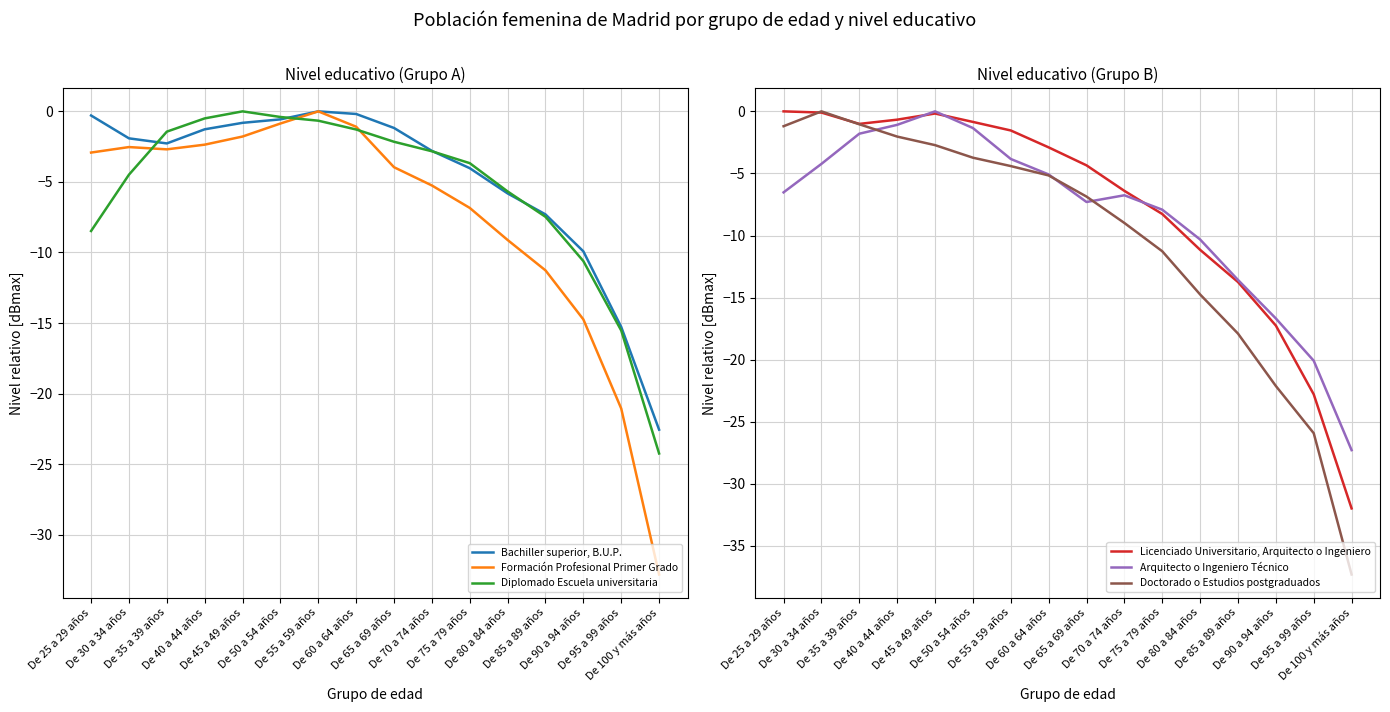

True or false: Diplomado Escuela universitaria has more than 0 points higher than both neighbors.

True